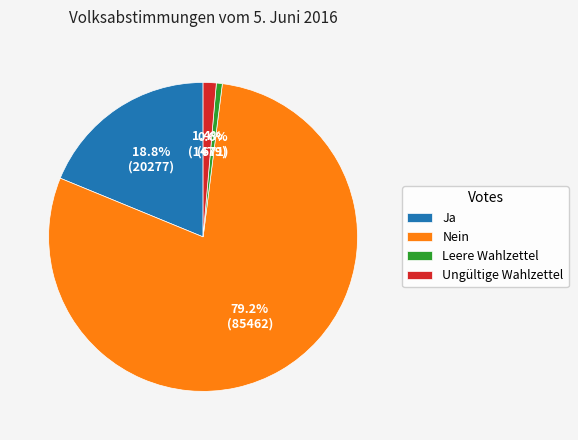

The Nein slice represents 91% of the pie. True or false?

False